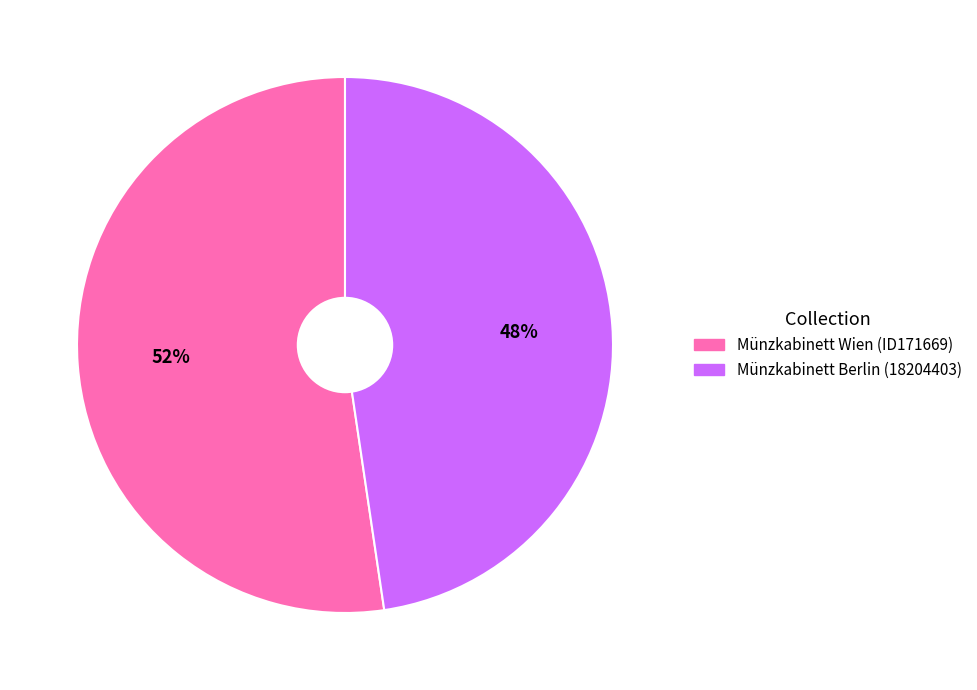

Which category has the smallest portion of the pie?

Münzkabinett Berlin (18204403)